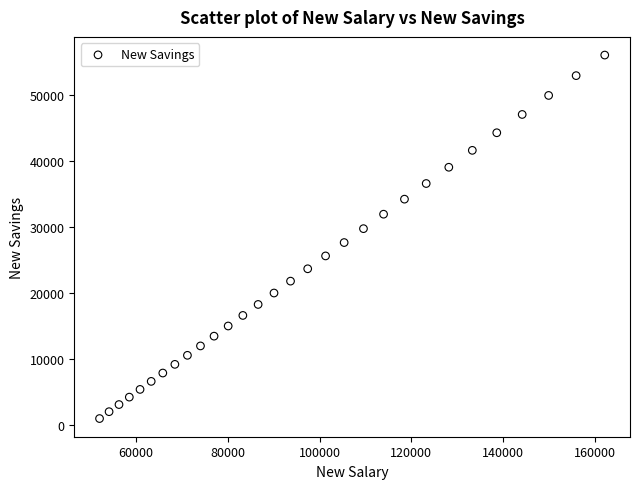

What is the range of Y values (max minus min)?

55084.9